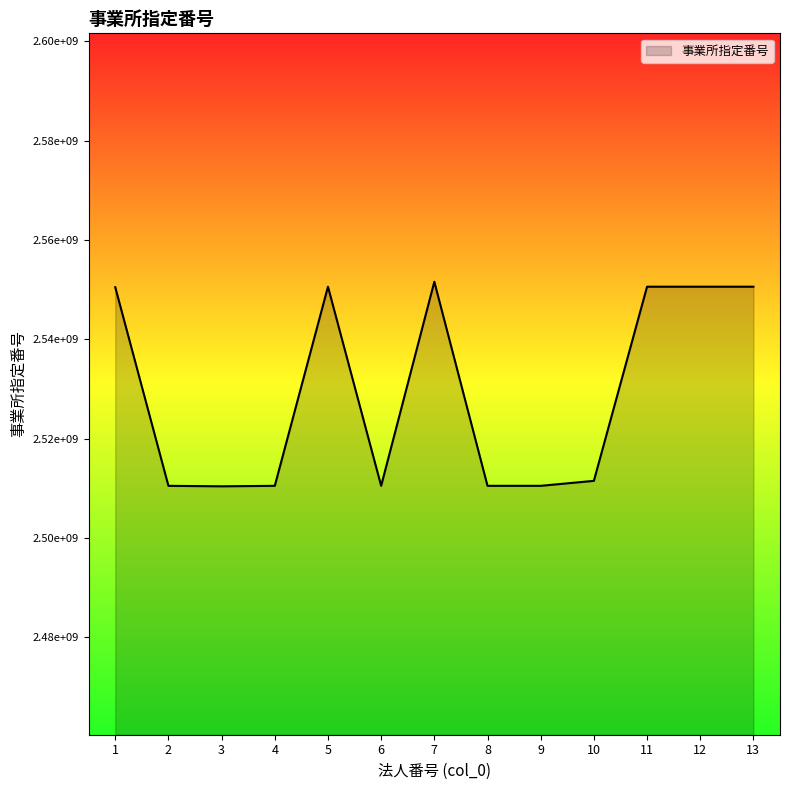

How many points are lower than both their immediate neighbors (excluding endpoints)?

3